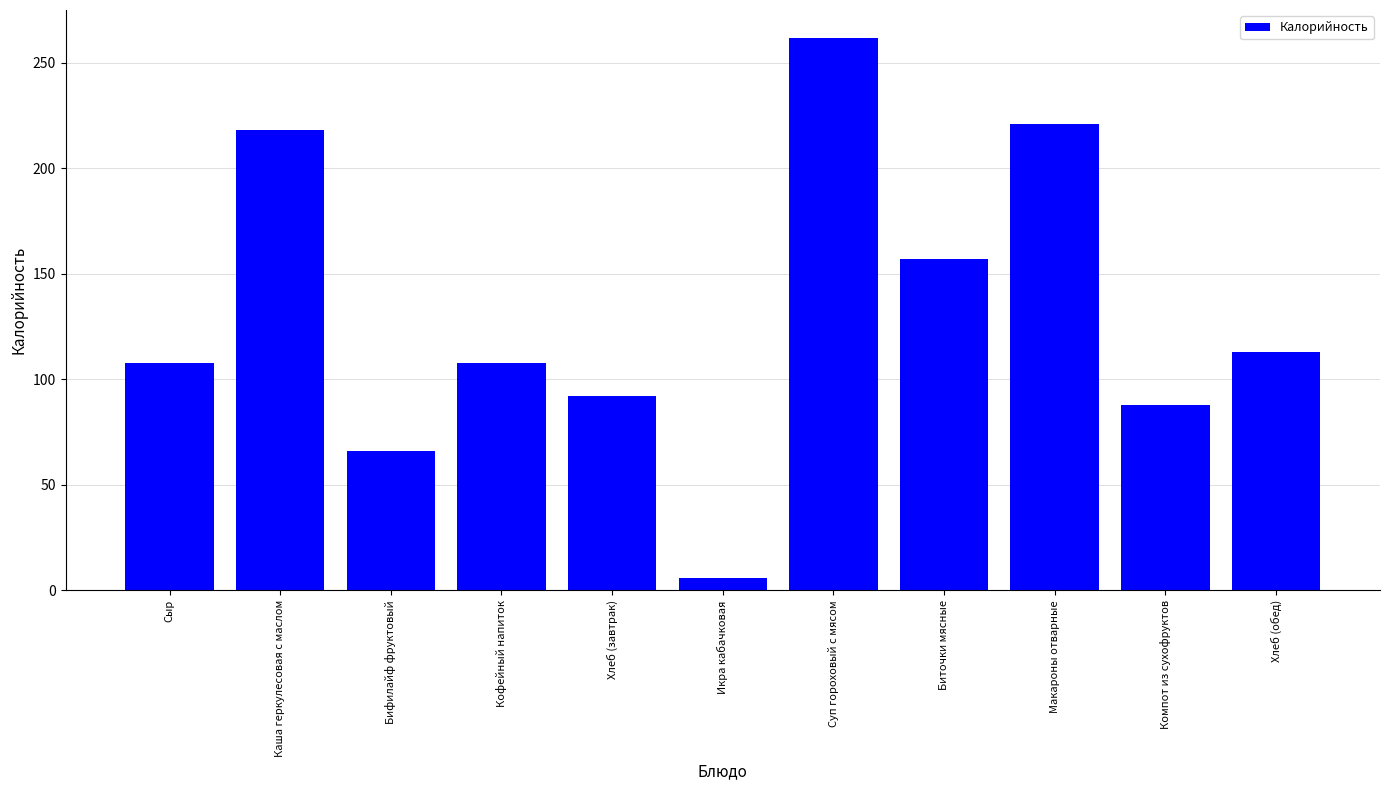

What is the sum of the values at Икра кабачковая and Компот из сухофруктов?

93.7